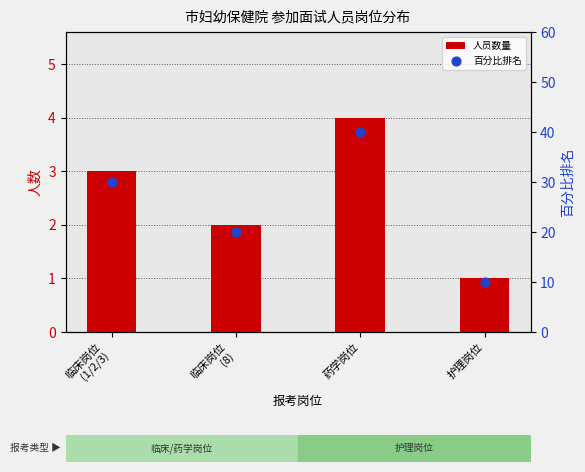

Which series has the widest spread of Y values?

百分比排名